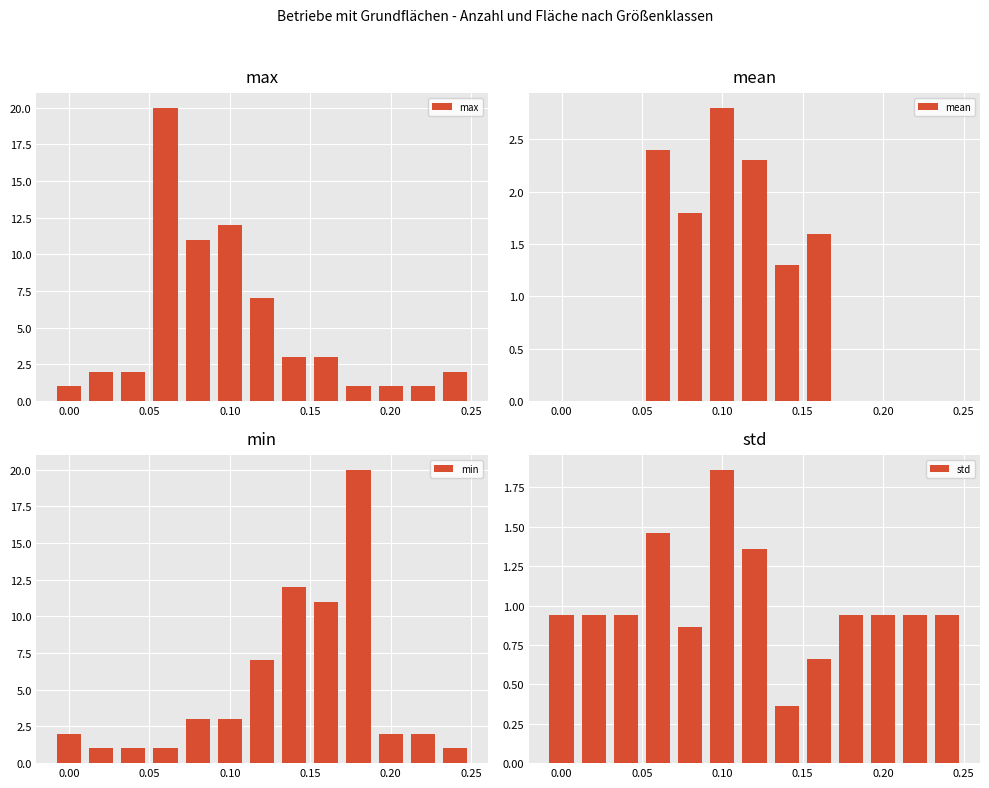

What is the average value of the max series?

5